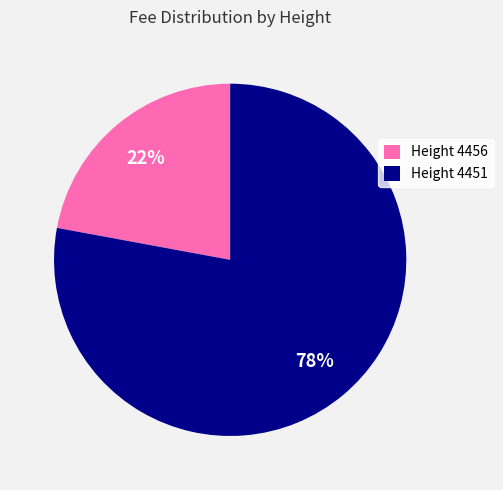

What is the majority slice?

Height 4451